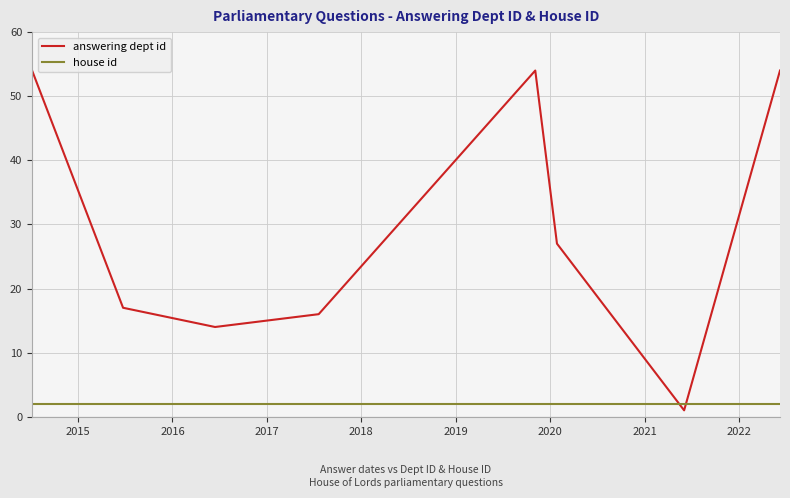

Reading right to left, transcribe all the data shown in this chart.

answering dept id: 54	1	27	54	16	14	17	54
house id: 2	2	2	2	2	2	2	2